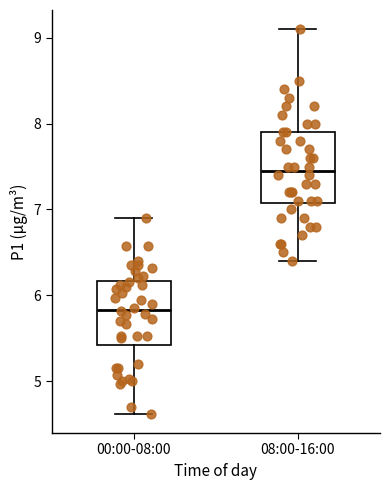

Reading left to right, read every box against the y-axis: the position of its median line, the range the box covers, and the ends of its whiskers. The values are not printed on the chart, so give them approximately, as read against the axis.

00:00-08:00: median 5.8, box 5.4 to 6.2, whiskers 4.6 to 6.9
08:00-16:00: median 7.5, box 7.1 to 7.9, whiskers 6.4 to 9.1